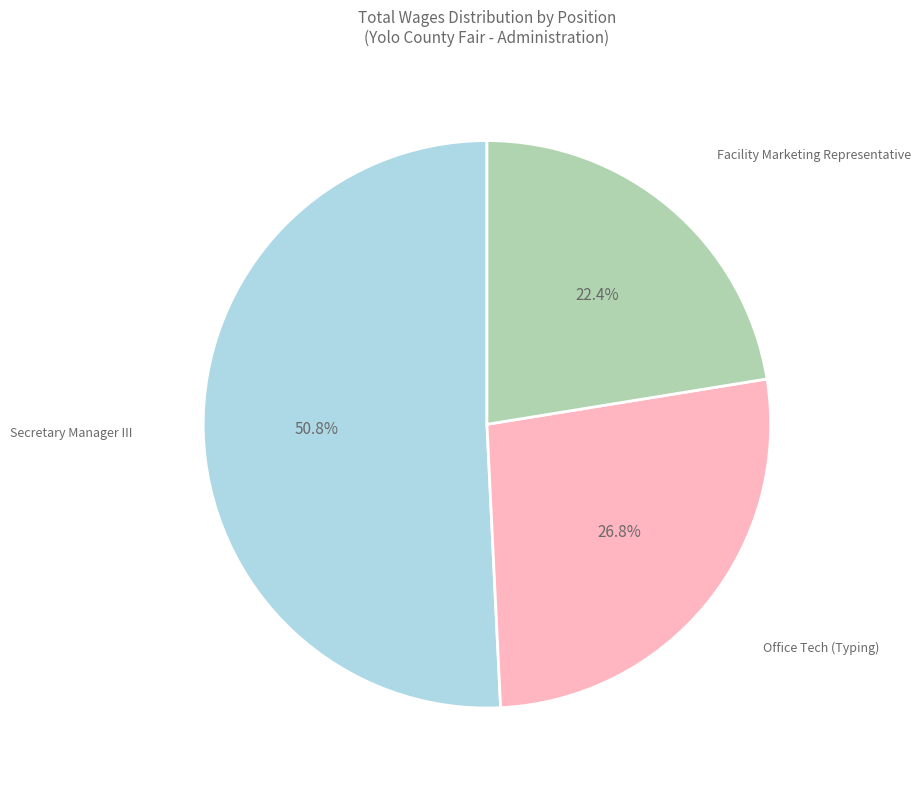

Which slice is the smallest?

Facility Marketing Representative